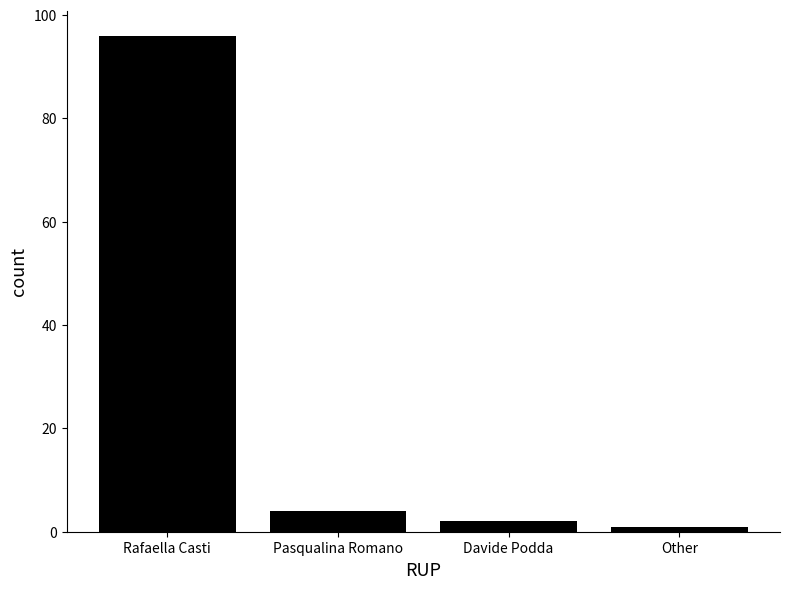

What is the difference between the maximum and minimum values?

95